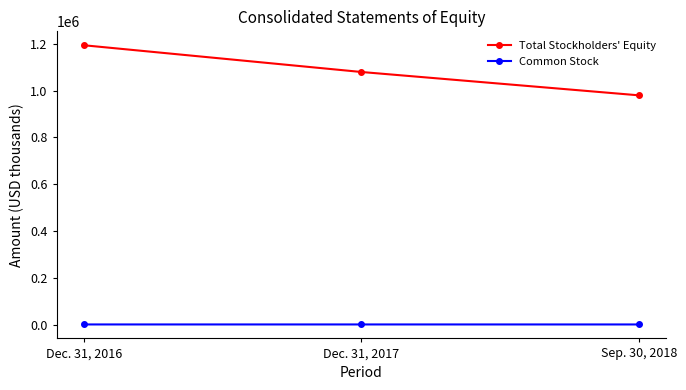

What is the spread (max minus min) of values at Dec. 31, 2017?

1077299